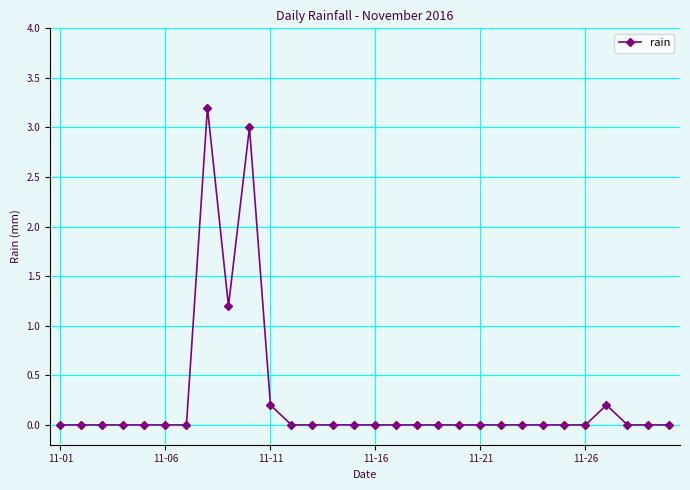

Does the chart have visible grid lines?

Yes